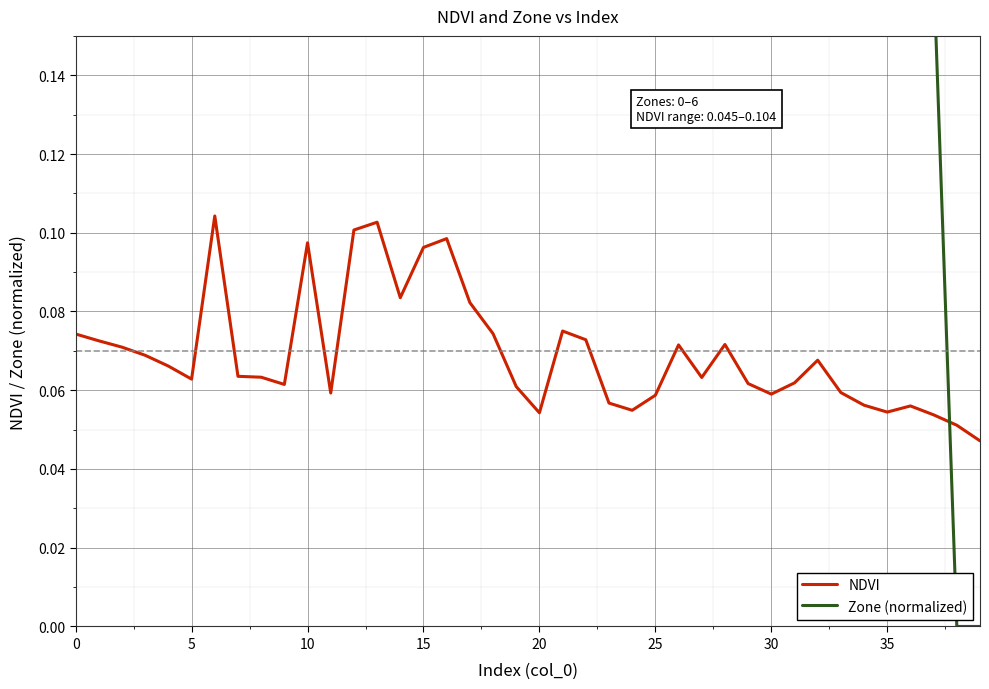

True or false: Zone (normalized) has more than 2 points higher than both neighbors.

True